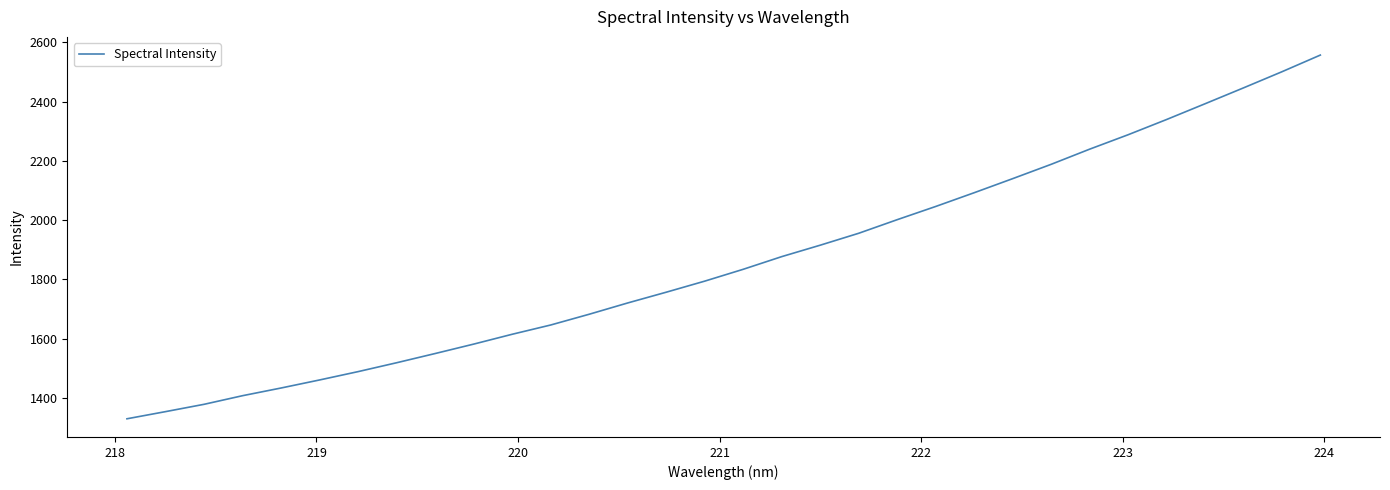

What is the maximum value shown in the chart?

2557.2